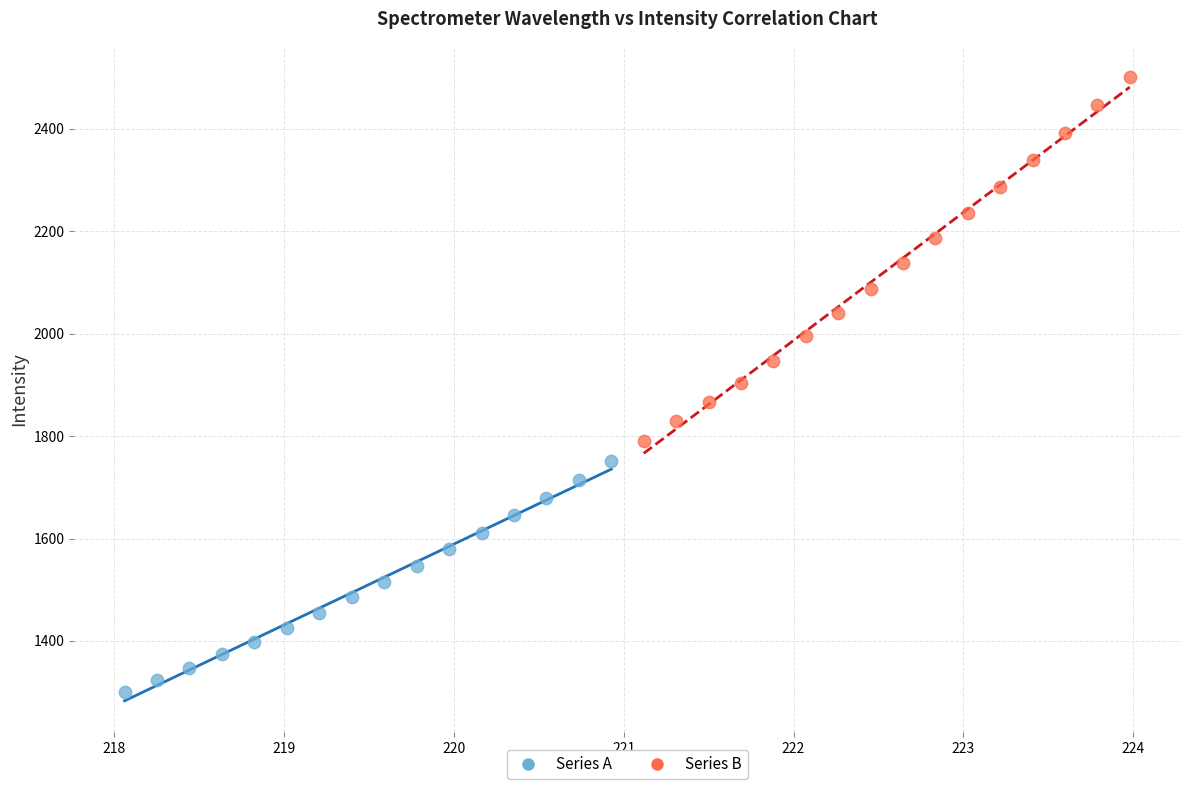

Which series has the widest spread of Y values?

Series B